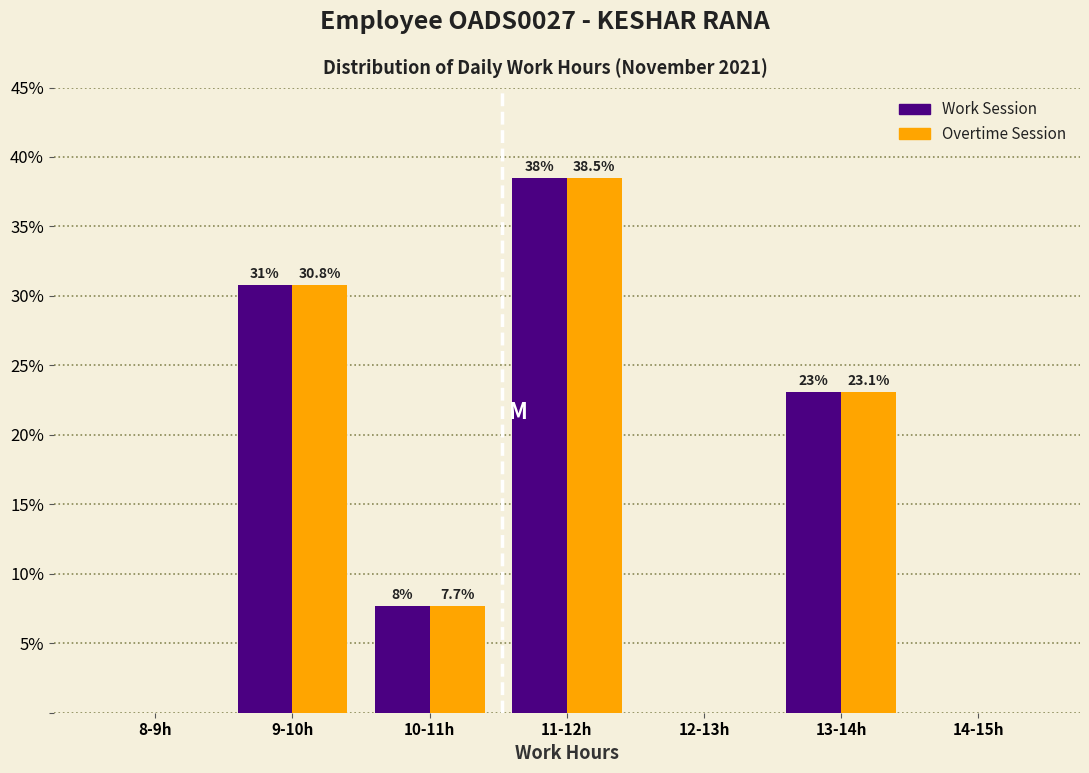

Reading left to right, transcribe all the data shown in this chart.

Work Session: 8-9h=0.0	9-10h=30.8	10-11h=7.7	11-12h=38.5	12-13h=0.0	13-14h=23.1	14-15h=0.0
Overtime Session: 8-9h=0.0	9-10h=30.8	10-11h=7.7	11-12h=38.5	12-13h=0.0	13-14h=23.1	14-15h=0.0